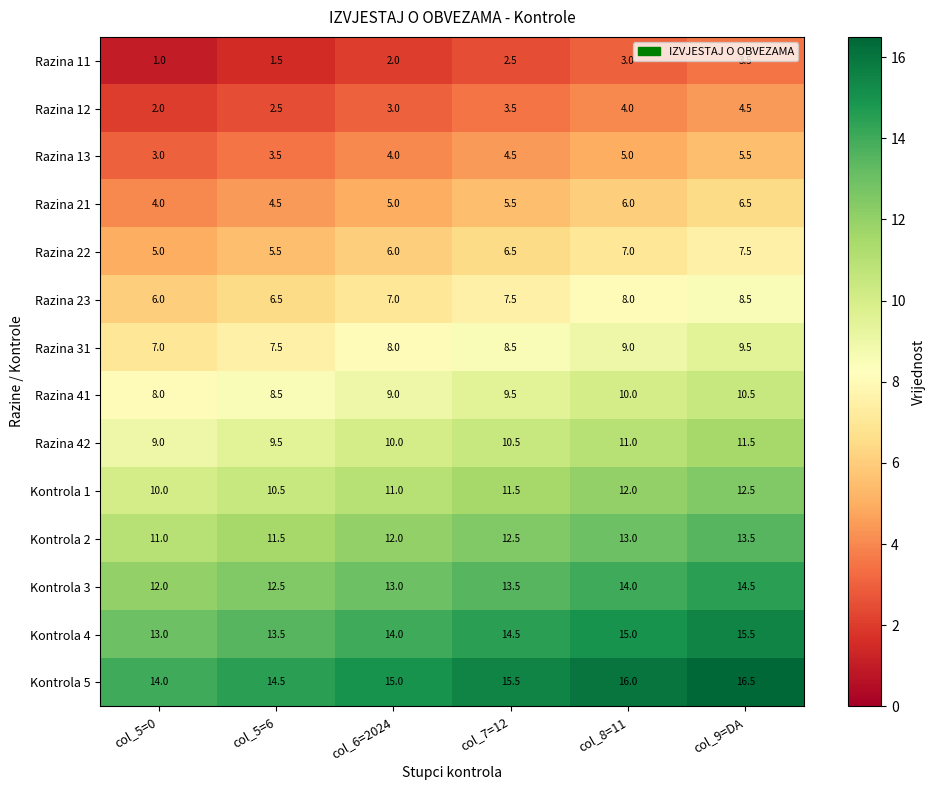

What is the difference between the second highest and minimum values in the Razina 12 series?

2.0